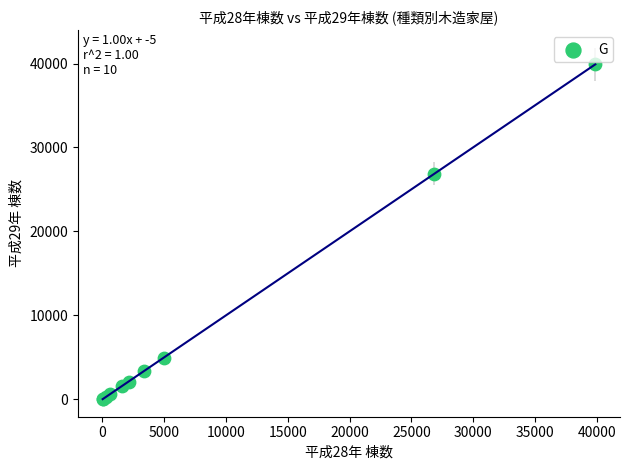

What Y value in the scatter plot is closest to 19963?

26901